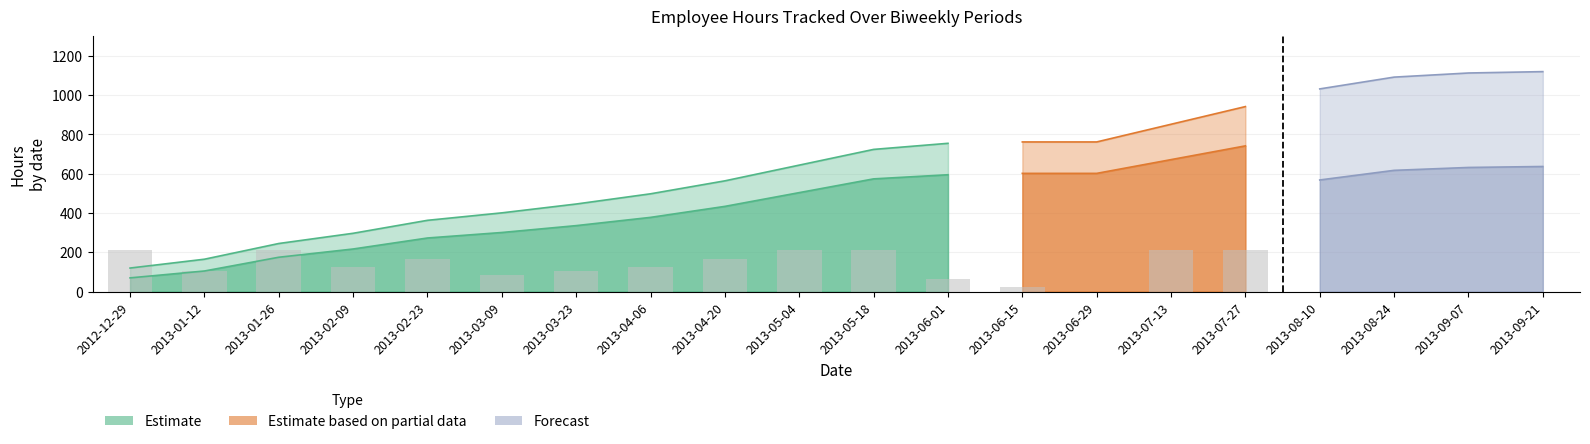

The value of Recall Hours at 2013-01-12 is -824. True or false?

False